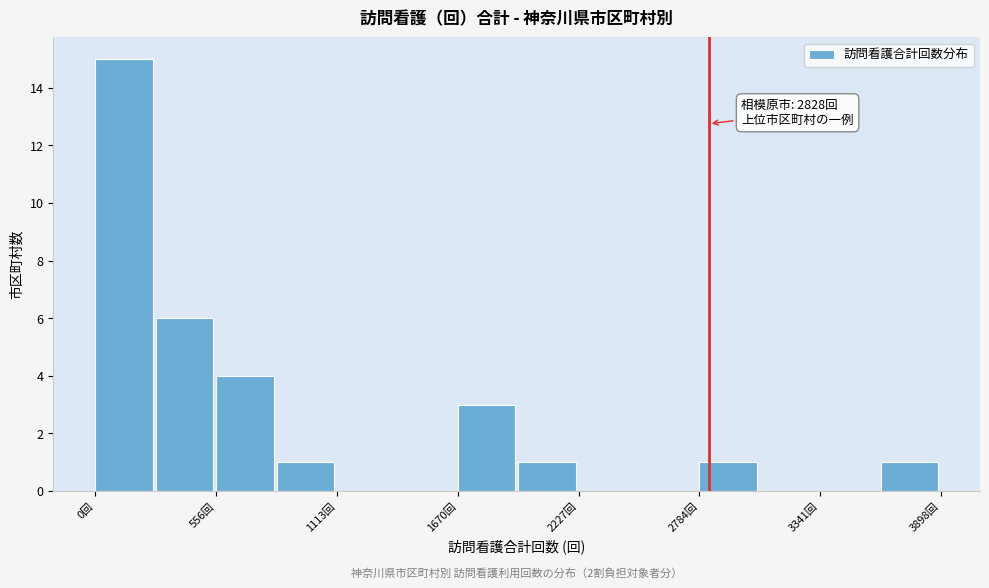

Around what value on the x-axis is the tallest bar? Give the approximate position of its centre, as read against the axis.

100